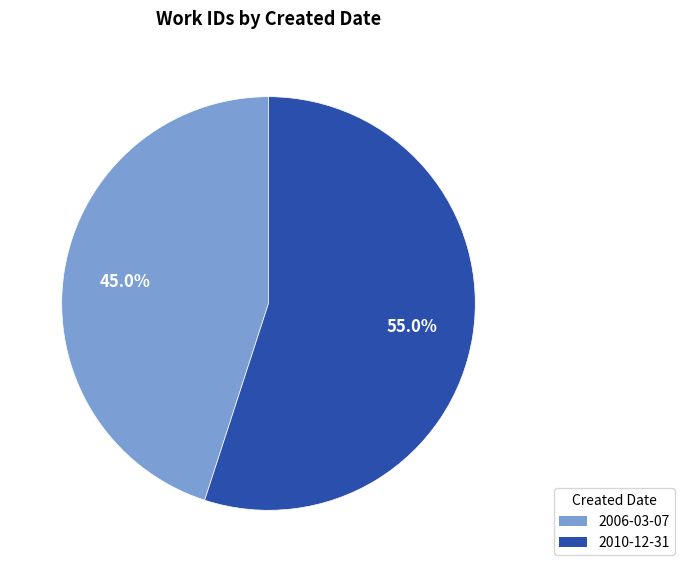

To the nearest percent, what portion does 2006-03-07 represent?

45%